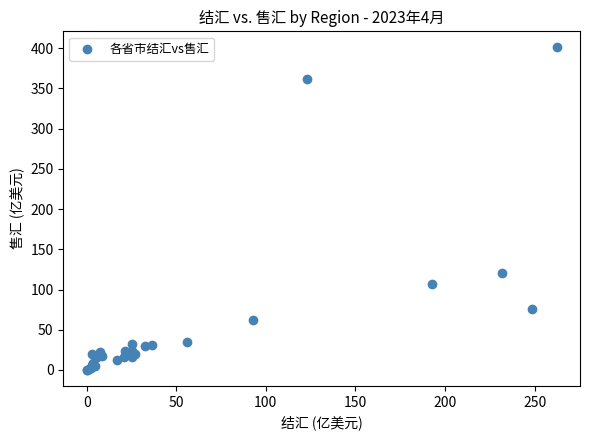

What Y value in the scatter plot is closest to 200?

120.6